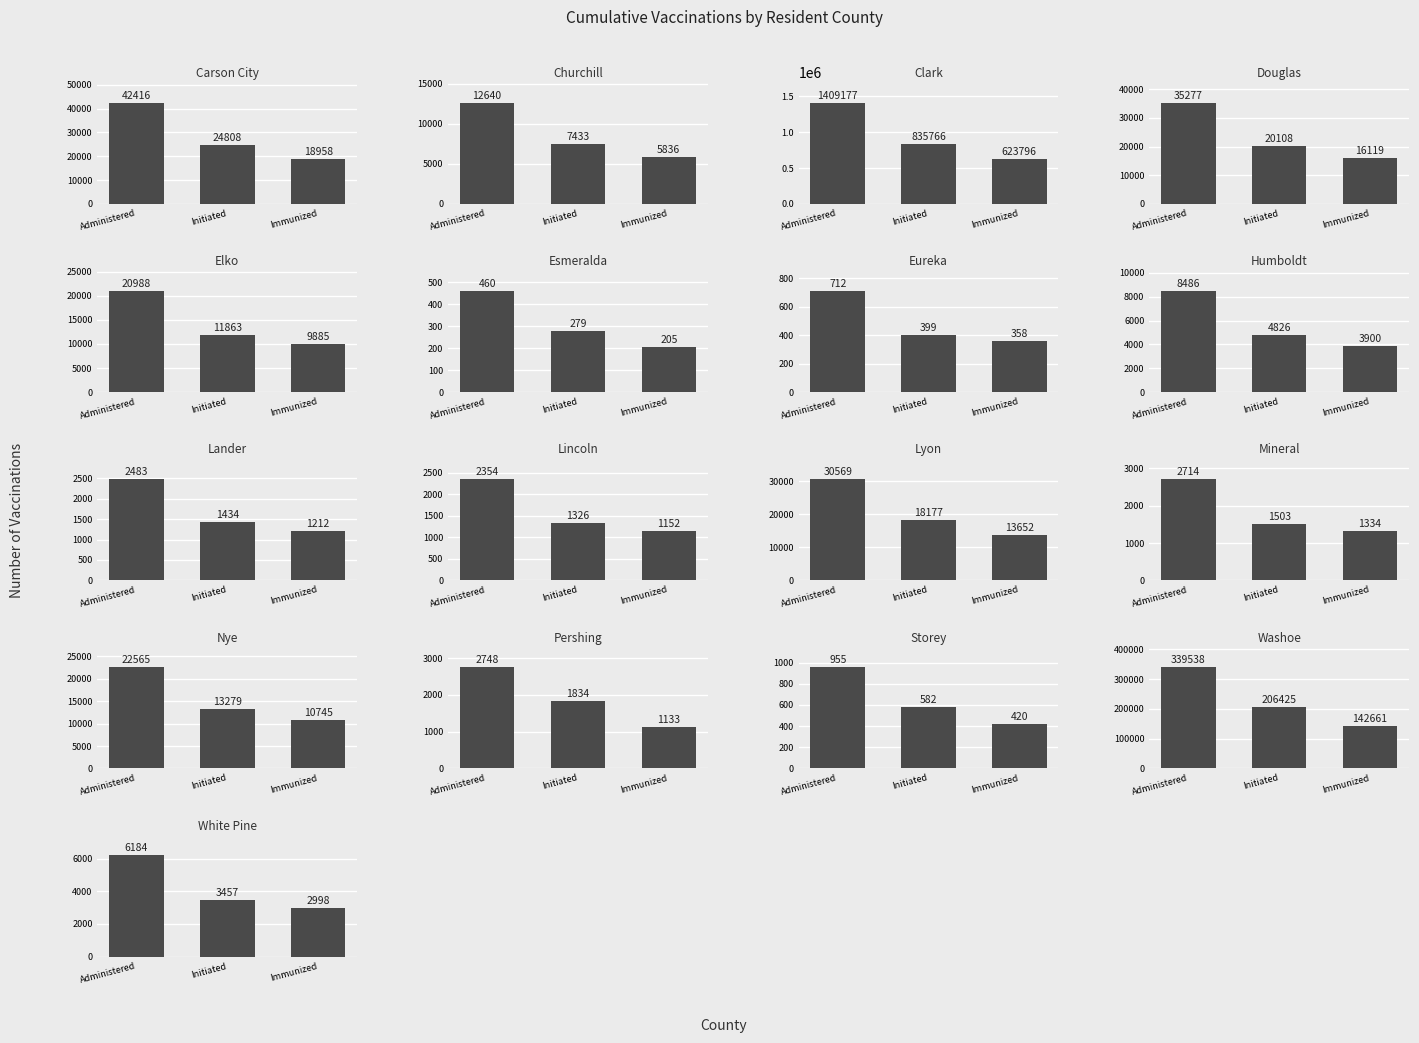

At which label is Fully Immunized closest to 312000?

Washoe